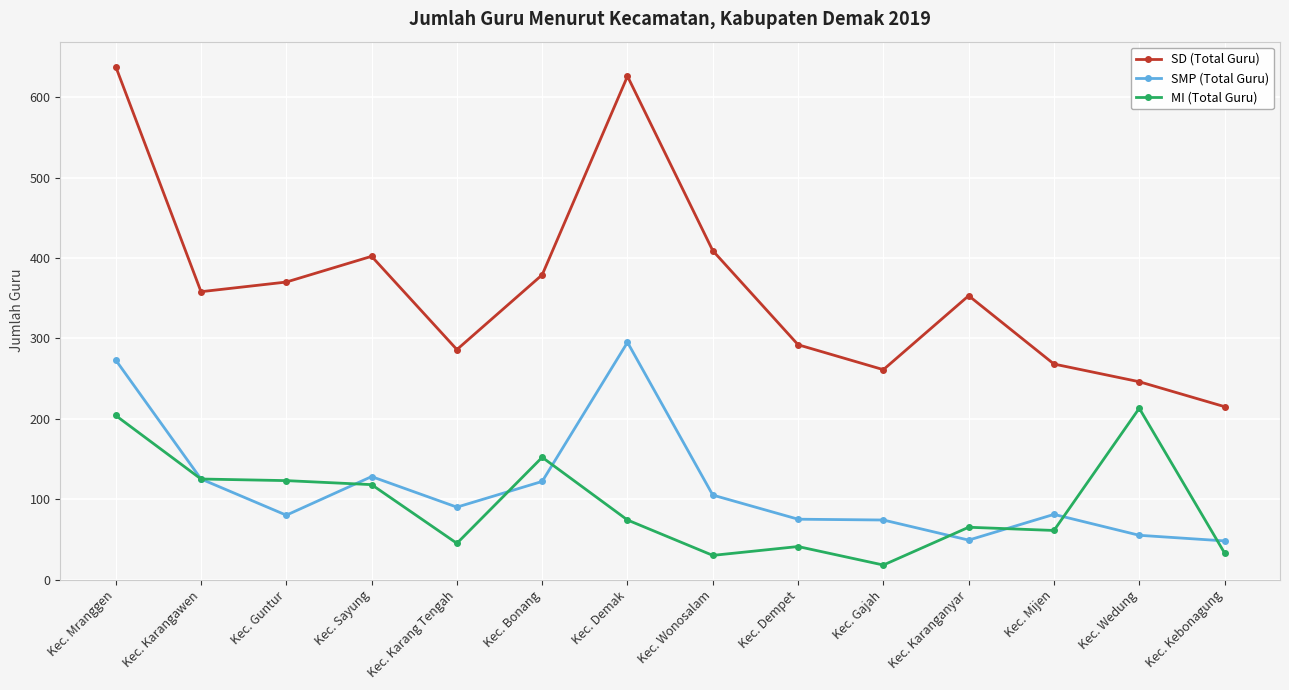

What is the spread (max minus min) of values at Kec. Wedung?

191